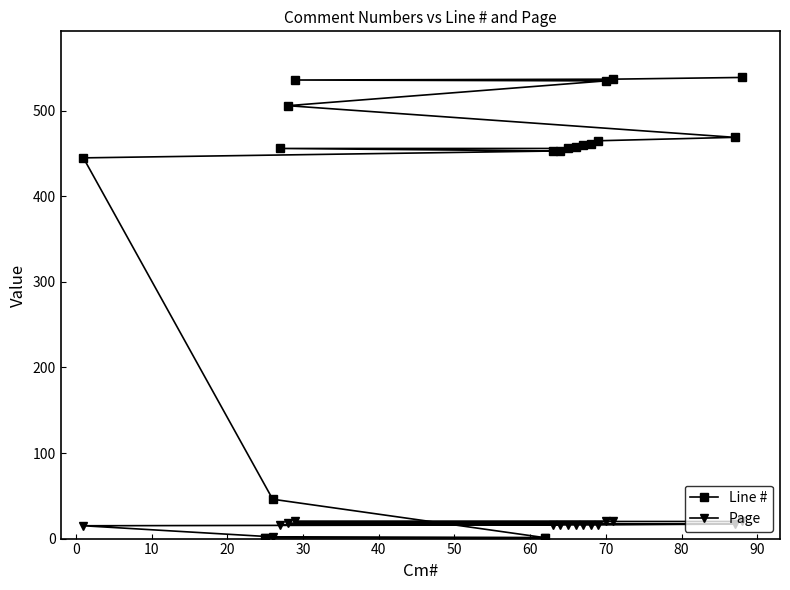

At how many categories does at least one series exceed 520?

4